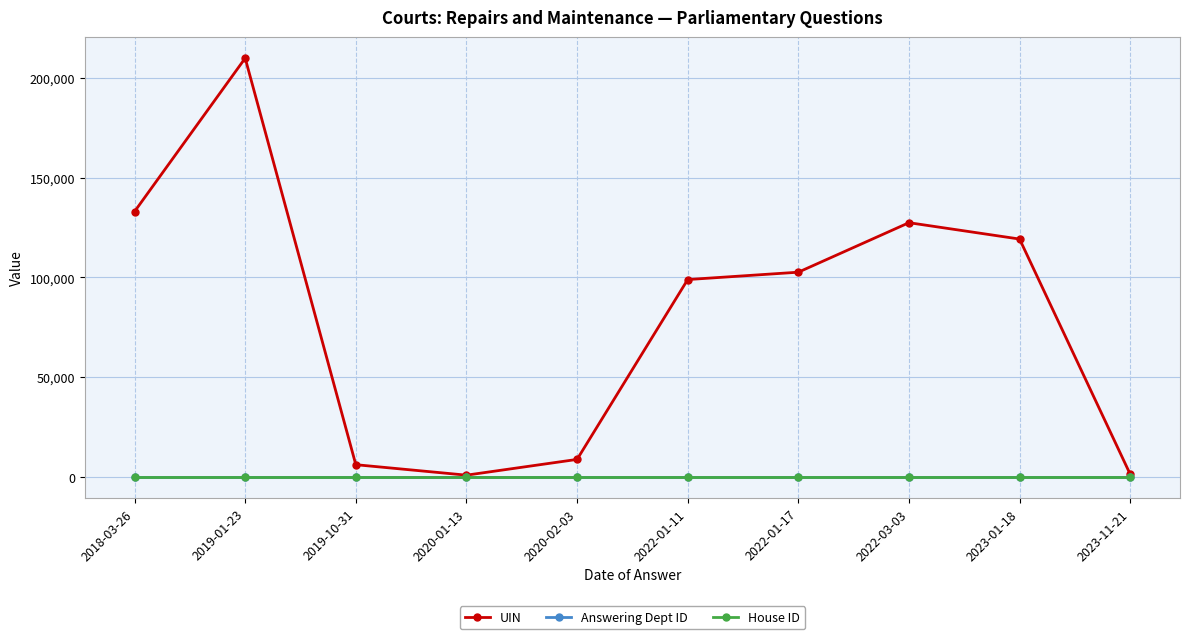

True or false: UIN has more than 0 points higher than both neighbors.

True